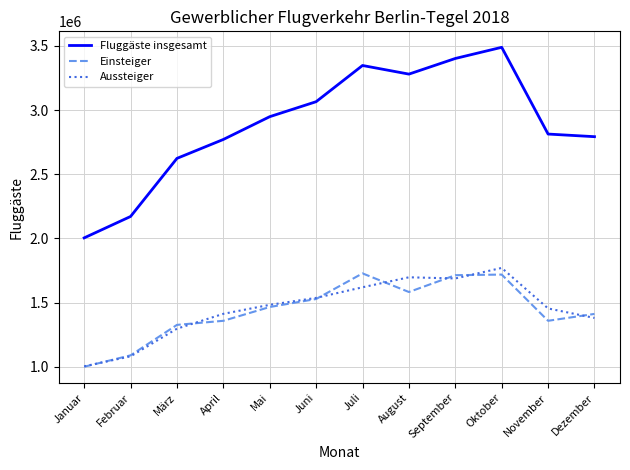

What is the approximate value of Fluggäste insgesamt at Januar, to the nearest 100?

2004400